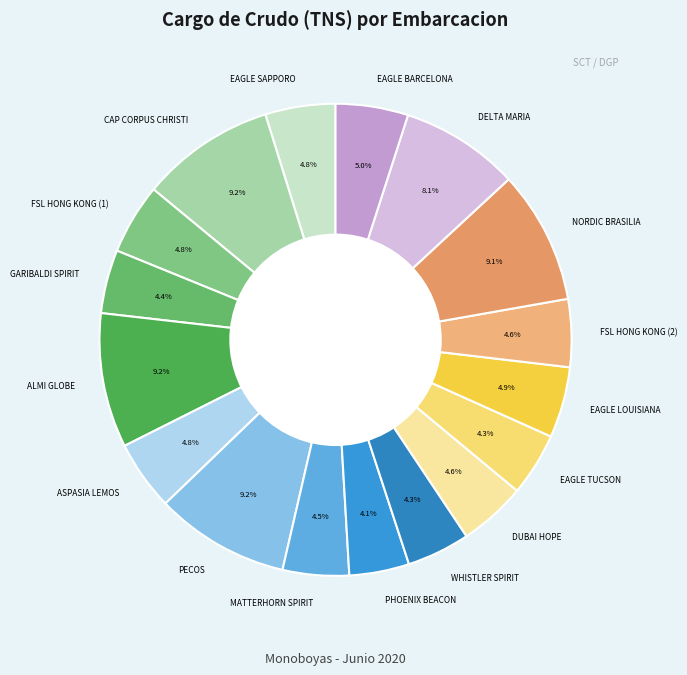

Is the sum of EAGLE SAPPORO and FSL HONG KONG (2) greater than half?

No